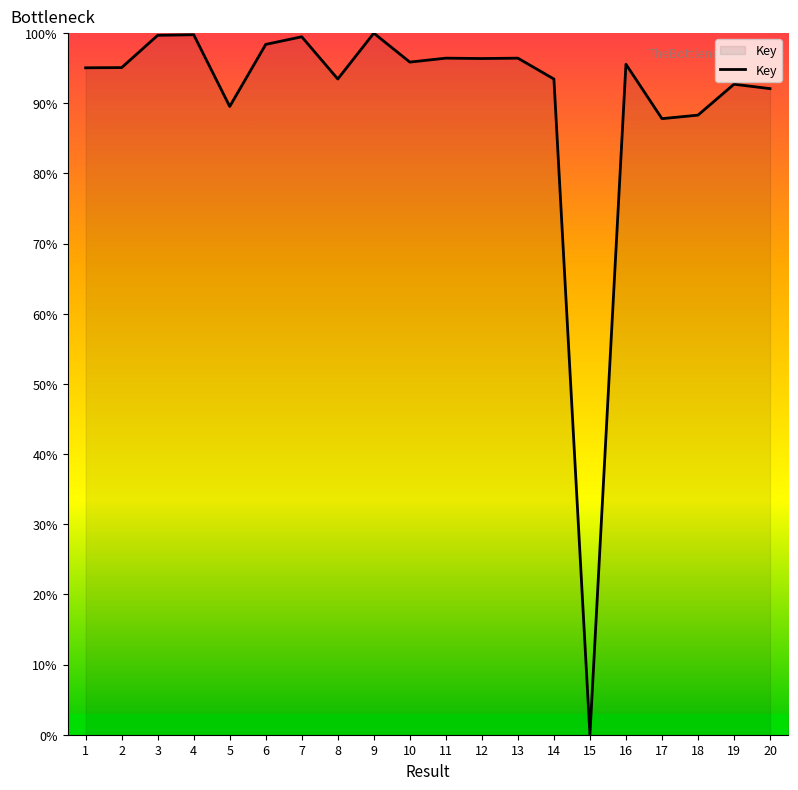

Which has a higher value, 7 or 10?

7